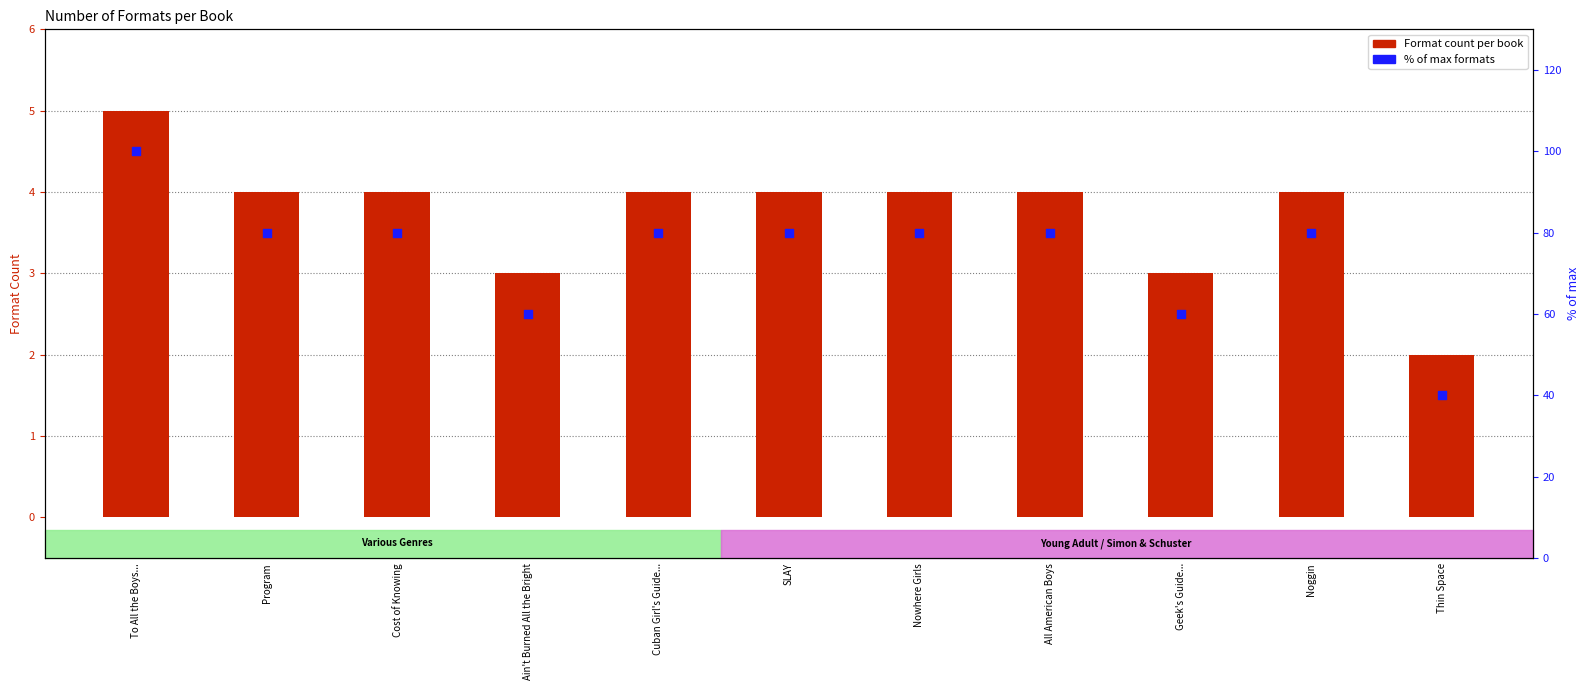

At how many categories does at least one series exceed 51?

10